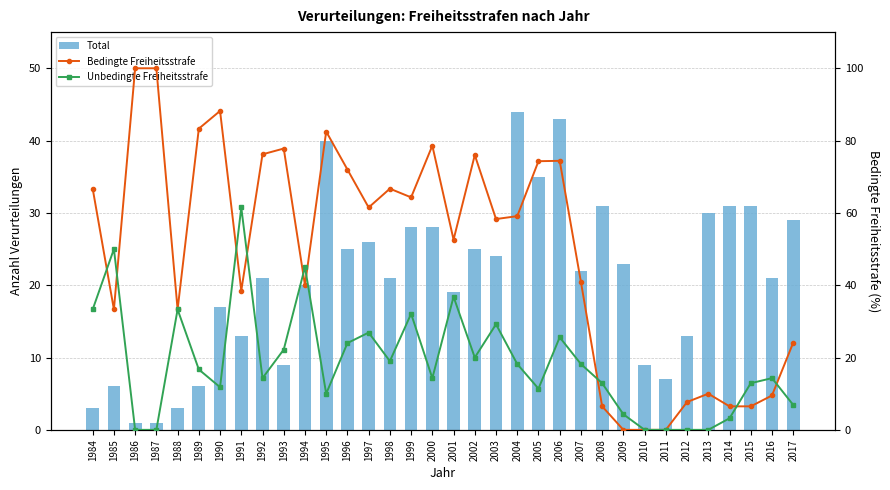

Reading left to right, list all the values displayed in this chart.

Total: 3.0	6.0	1.0	1.0	3.0	6.0	17.0	13.0	21.0	9.0	20.0	40.0	25.0	26.0	21.0	28.0	28.0	19.0	25.0	24.0	44.0	35.0	43.0	22.0	31.0	23.0	9.0	7.0	13.0	30.0	31.0	31.0	21.0	29.0
Bedingte Freiheitsstrafe: 66.7	33.3	100.0	100.0	33.3	83.3	88.2	38.5	76.2	77.8	40.0	82.5	72.0	61.5	66.7	64.3	78.6	52.6	76.0	58.3	59.1	74.3	74.4	40.9	6.5	0.0	0.0	0.0	7.7	10.0	6.5	6.5	9.5	24.1
Unbedingte Freiheitsstrafe: 33.3	50.0	0.0	0.0	33.3	16.7	11.8	61.5	14.3	22.2	45.0	10.0	24.0	26.9	19.0	32.1	14.3	36.8	20.0	29.2	18.2	11.4	25.6	18.2	12.9	4.3	0.0	0.0	0.0	0.0	3.2	12.9	14.3	6.9